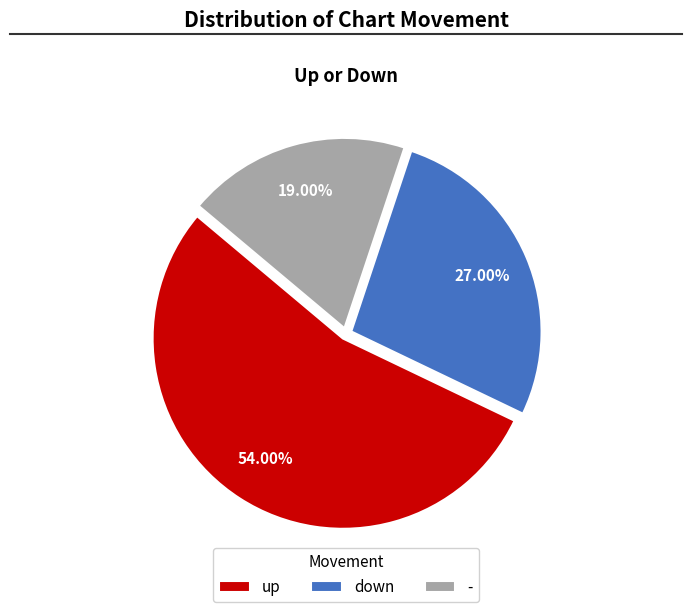

The - slice represents 12% of the pie. True or false?

False